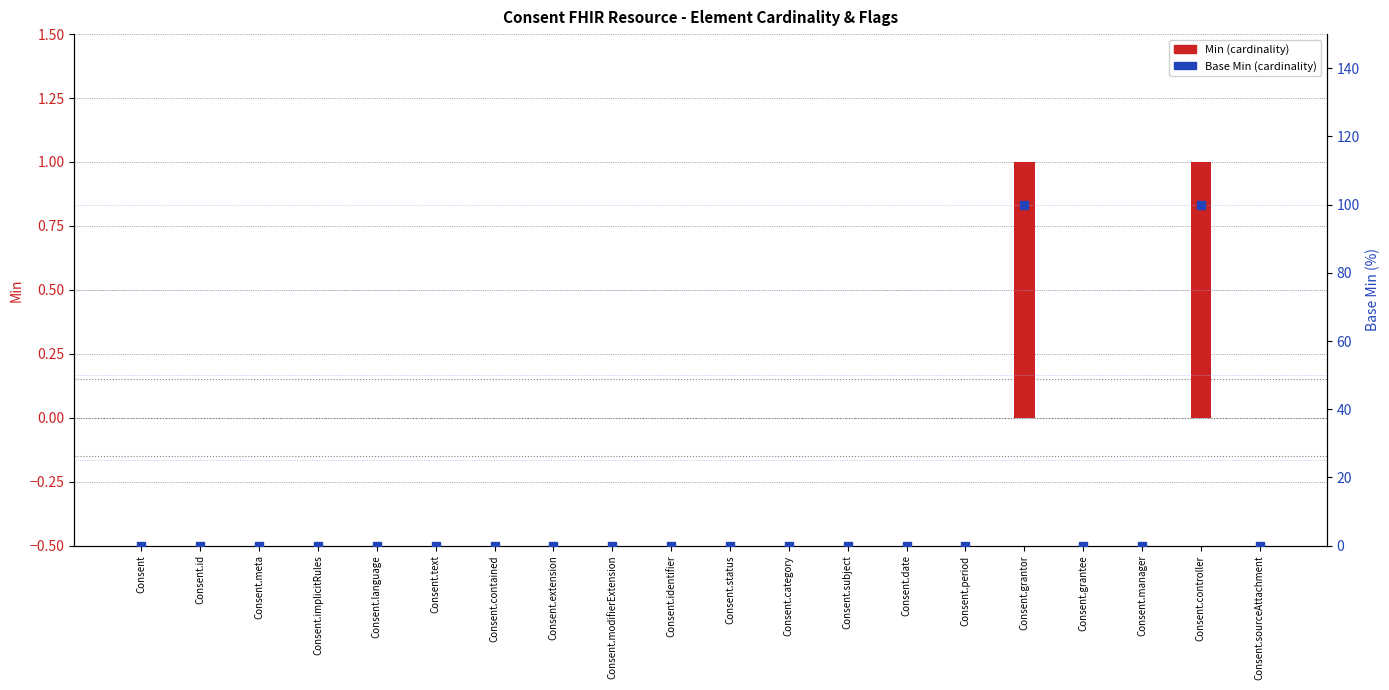

Rank the series by their average value, from highest to lowest.

Base Min, Min